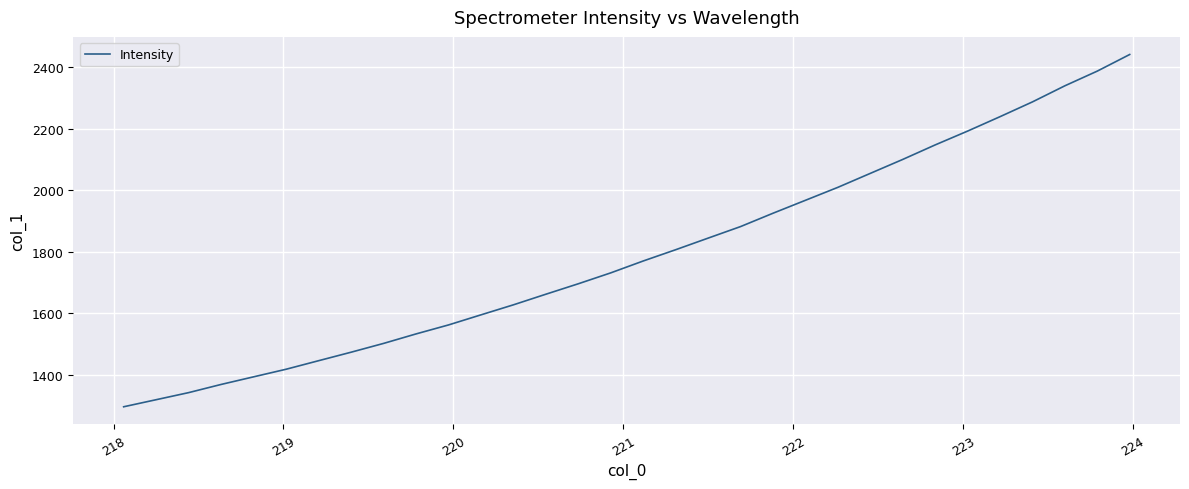

What is the difference between the maximum and minimum values?

1144.6